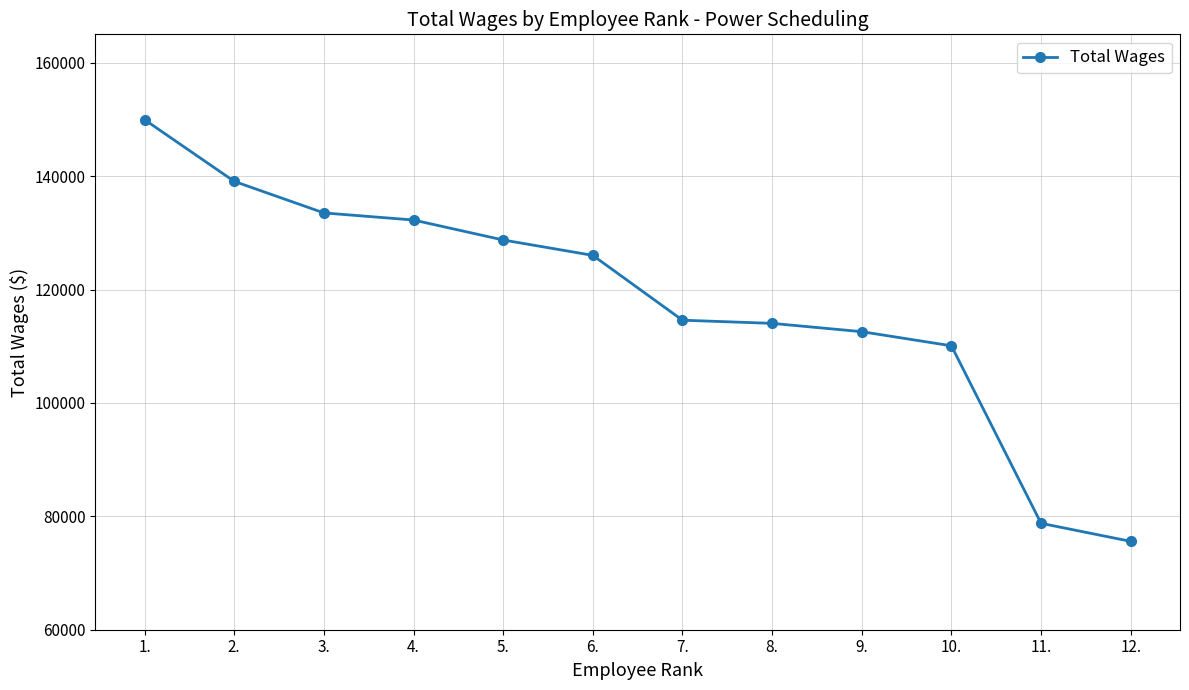

What position from the left is 2.?

2